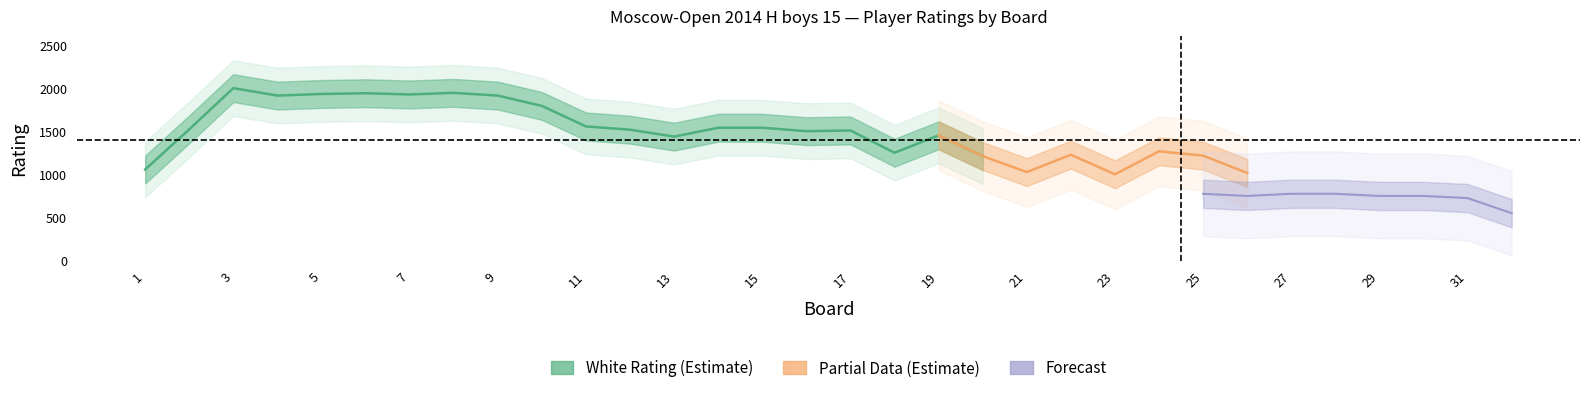

Which has a higher value, 9 or 15?

9